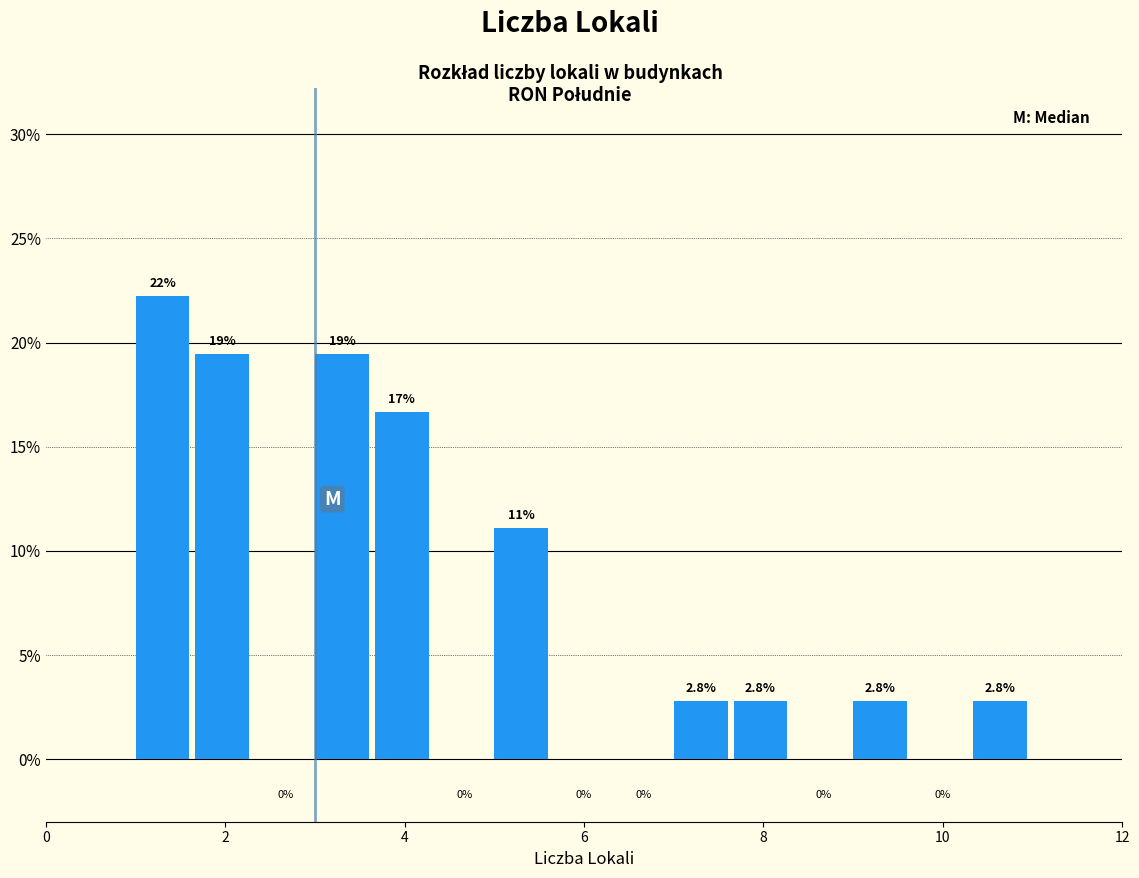

Around what value on the x-axis is the tallest bar? Give the approximate position of its centre, as read against the axis.

1.4